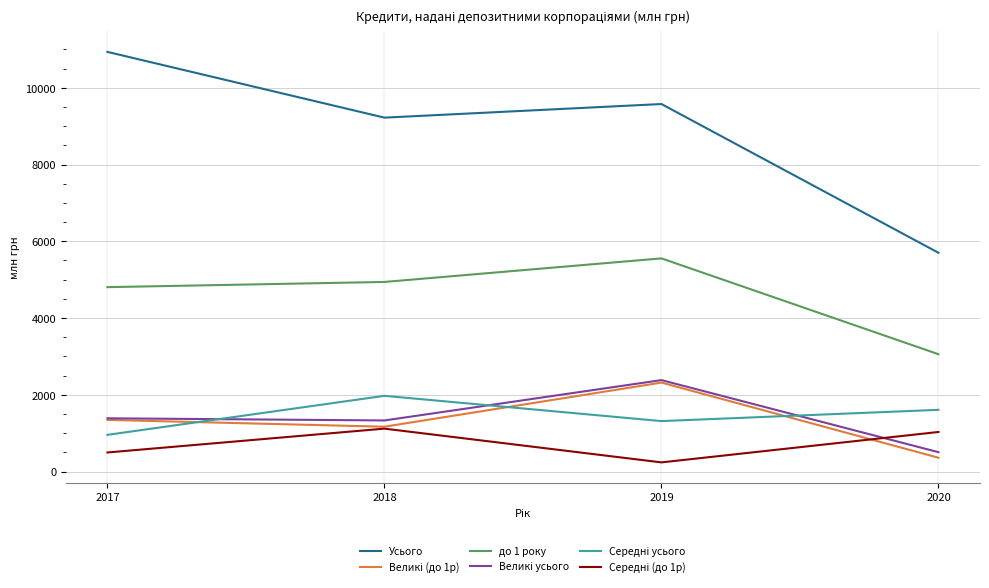

The value of до 1 року at 2018 is 6806.3. True or false?

False